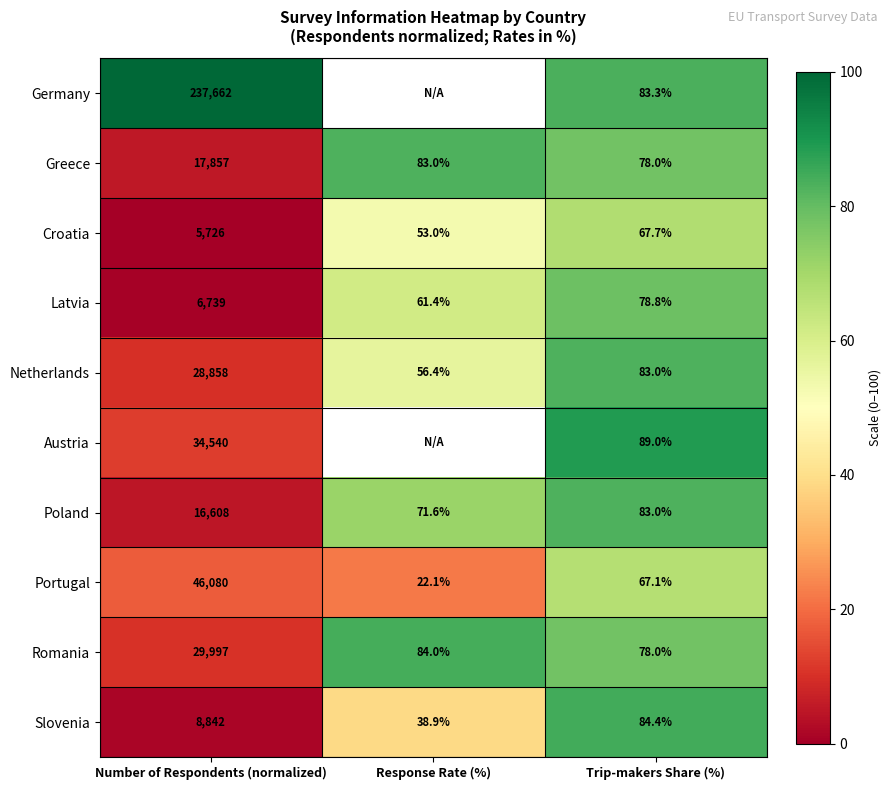

At how many categories does at least one series exceed 50?

3